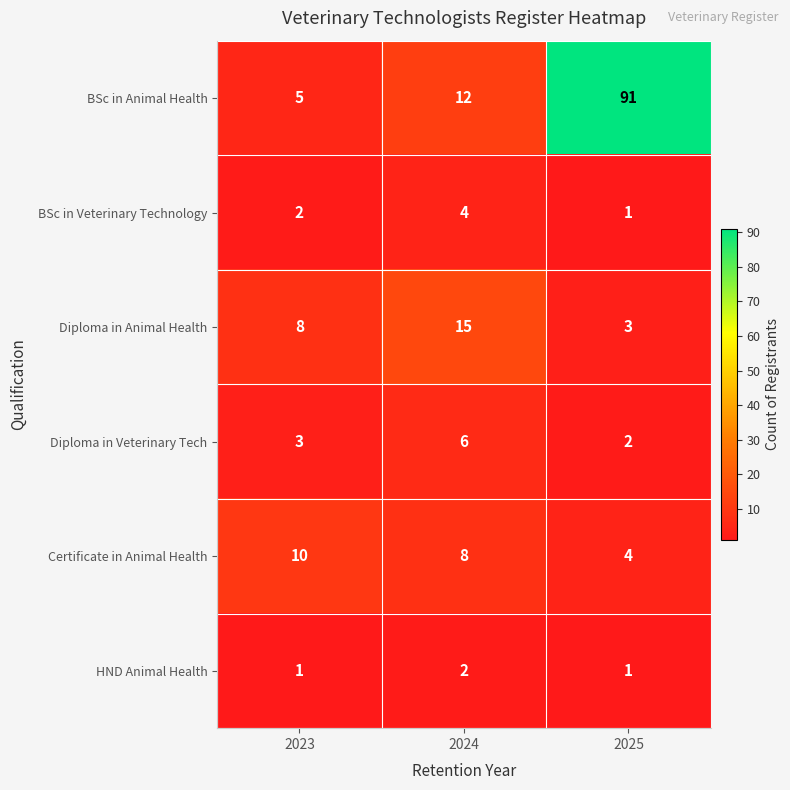

What value does the Diploma in Veterinary Tech series have at 2023?

3